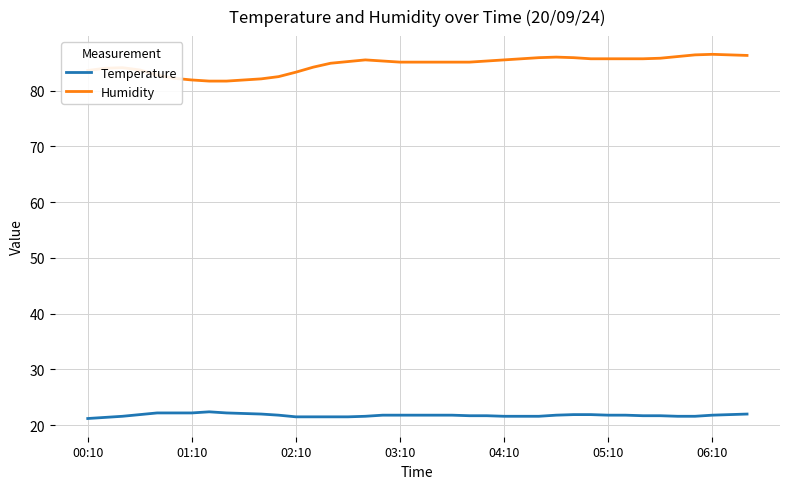

Does the chart have visible grid lines?

Yes